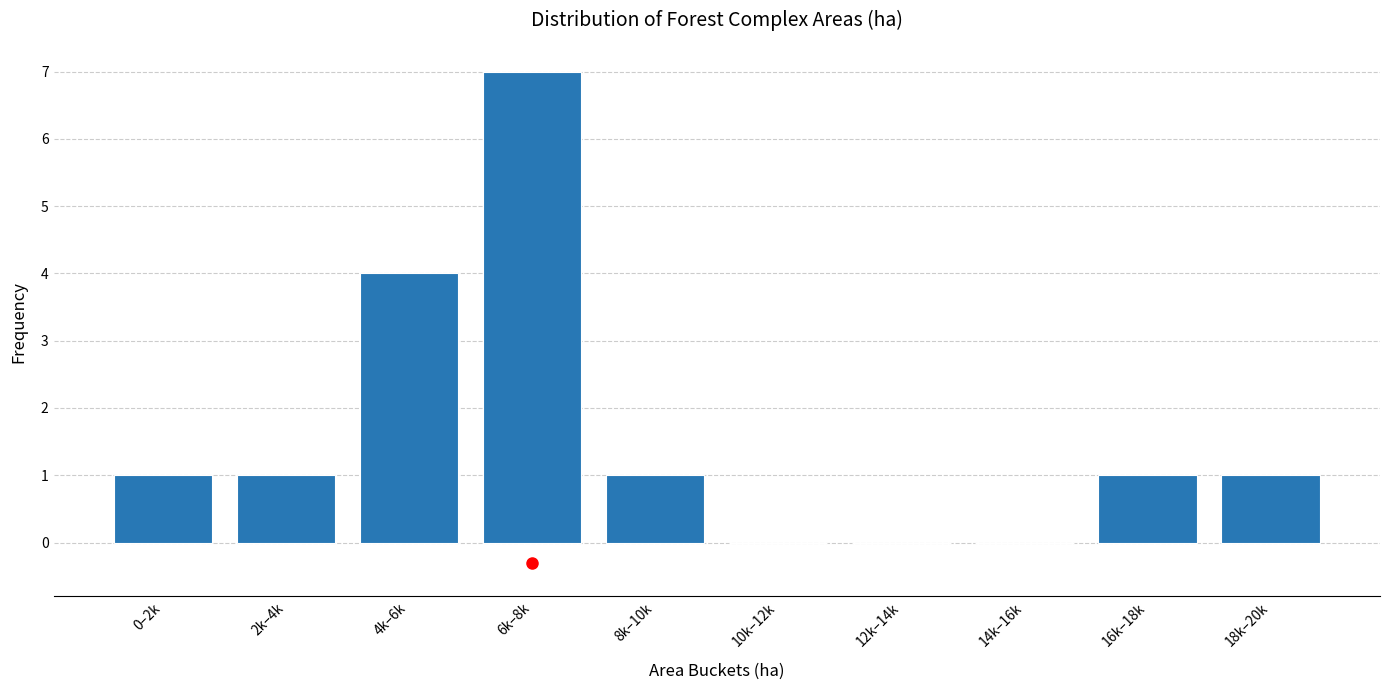

Reading left to right, what are all the values shown in this chart?

0–2k=1	2k–4k=1	4k–6k=4	6k–8k=7	8k–10k=1	10k–12k=0	12k–14k=0	14k–16k=0	16k–18k=1	18k–20k=1